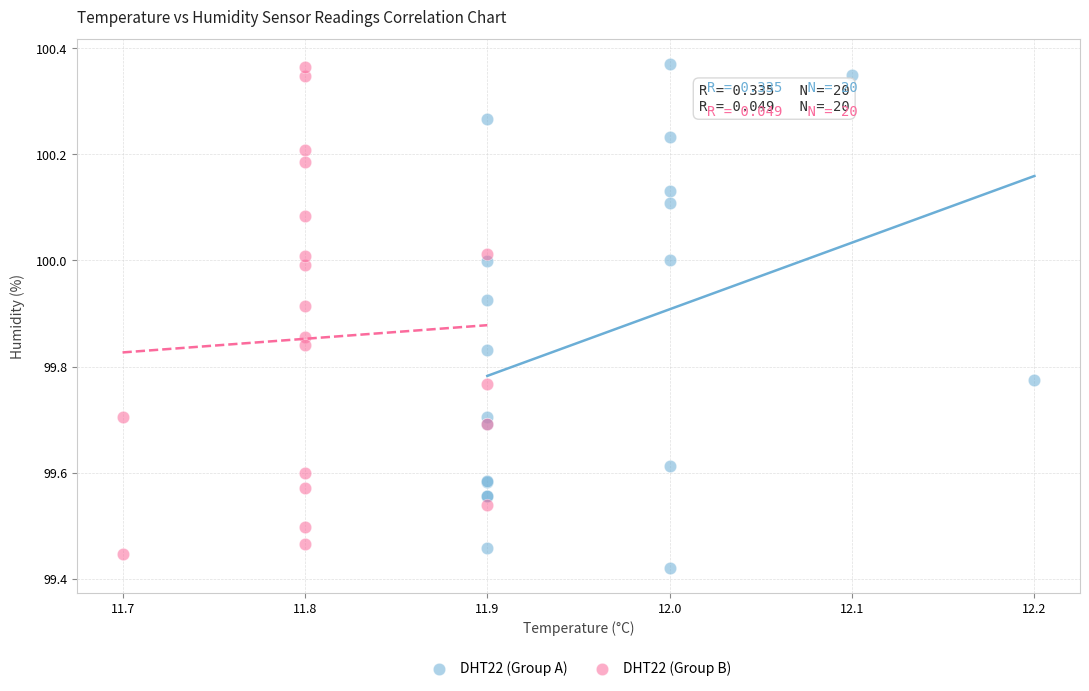

Which series has the largest Y range (max minus min)?

DHT22 (Group A)